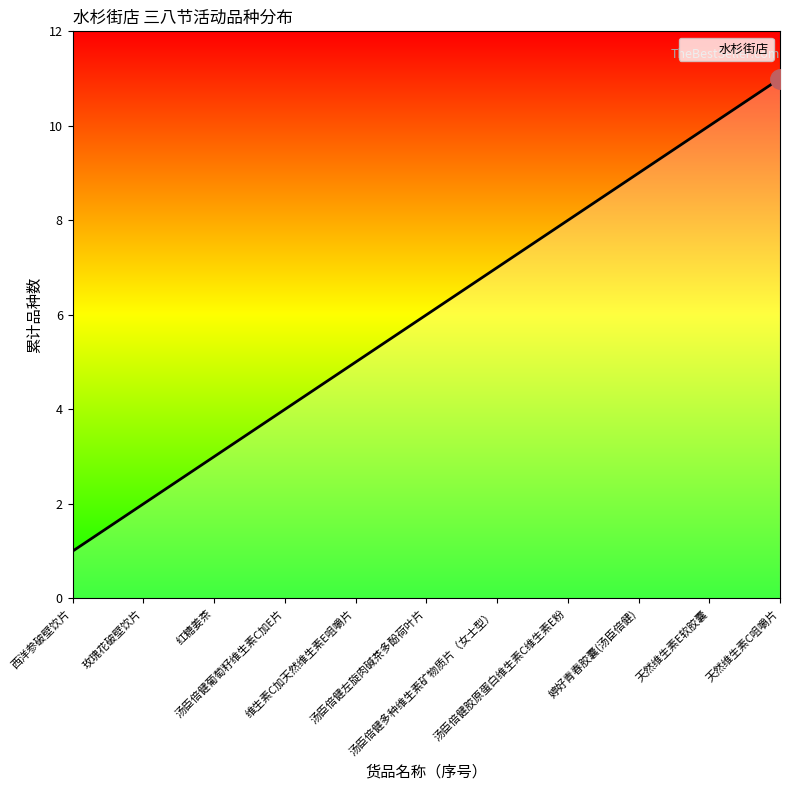

At which category does the chart reach its peak across all series?

天然维生素C咀嚼片